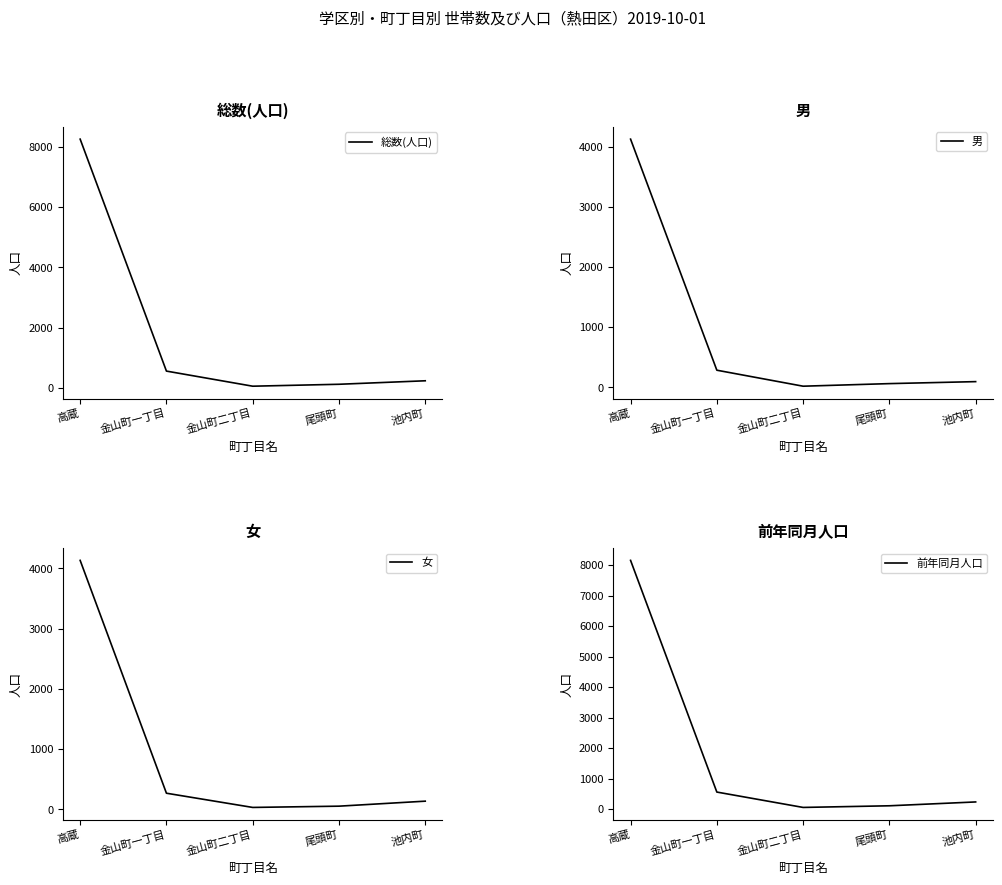

List the labels in order of 女 value, smallest first.

金山町二丁目, 尾頭町, 池内町, 金山町一丁目, 高蔵